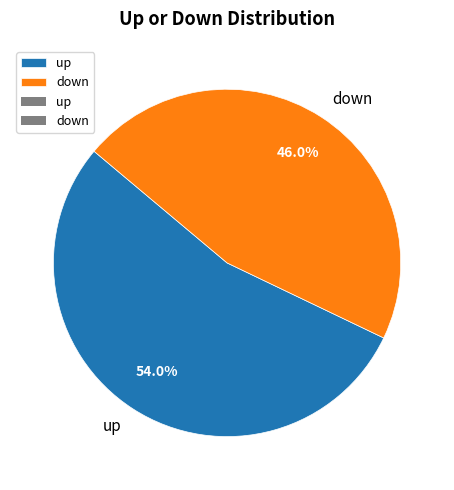

To the nearest percent, what is the difference between the largest and smallest slice percentages?

8%